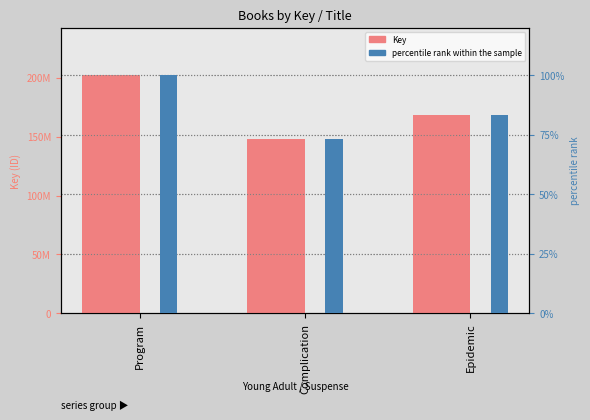

Which series has the largest range (max minus min)?

Key